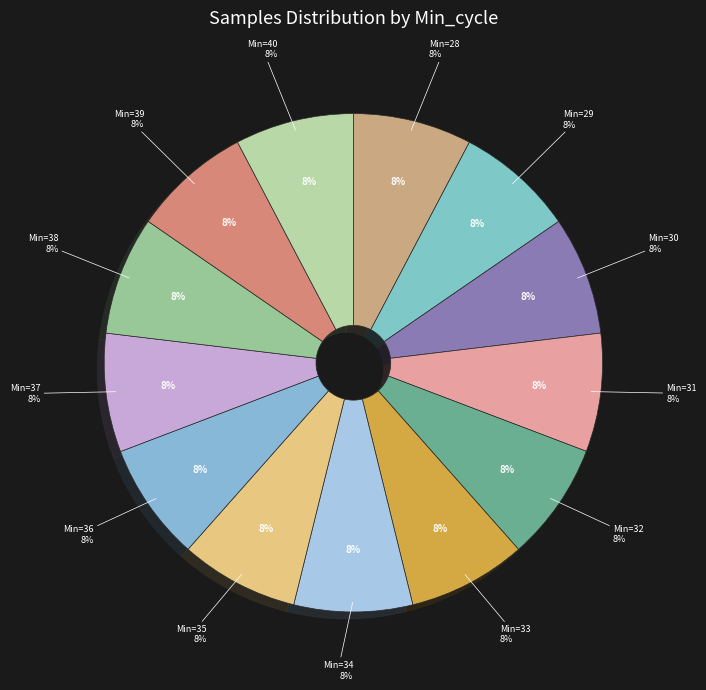

What is the largest slice in the pie chart?

28